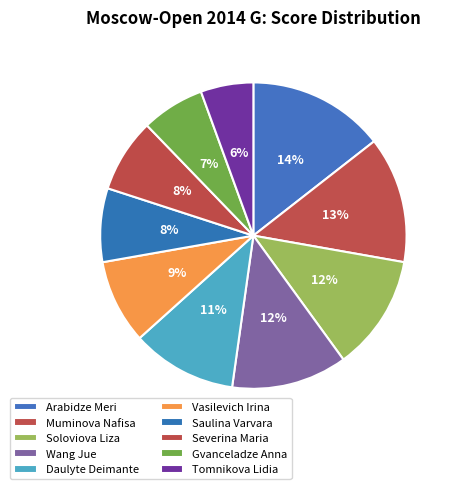

Is there a majority slice in this chart?

No